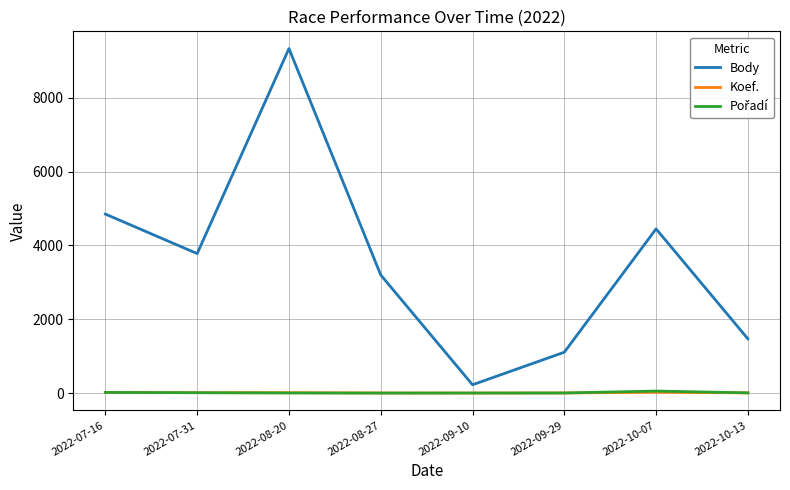

True or false: Body and Koef. intersect in this chart.

False